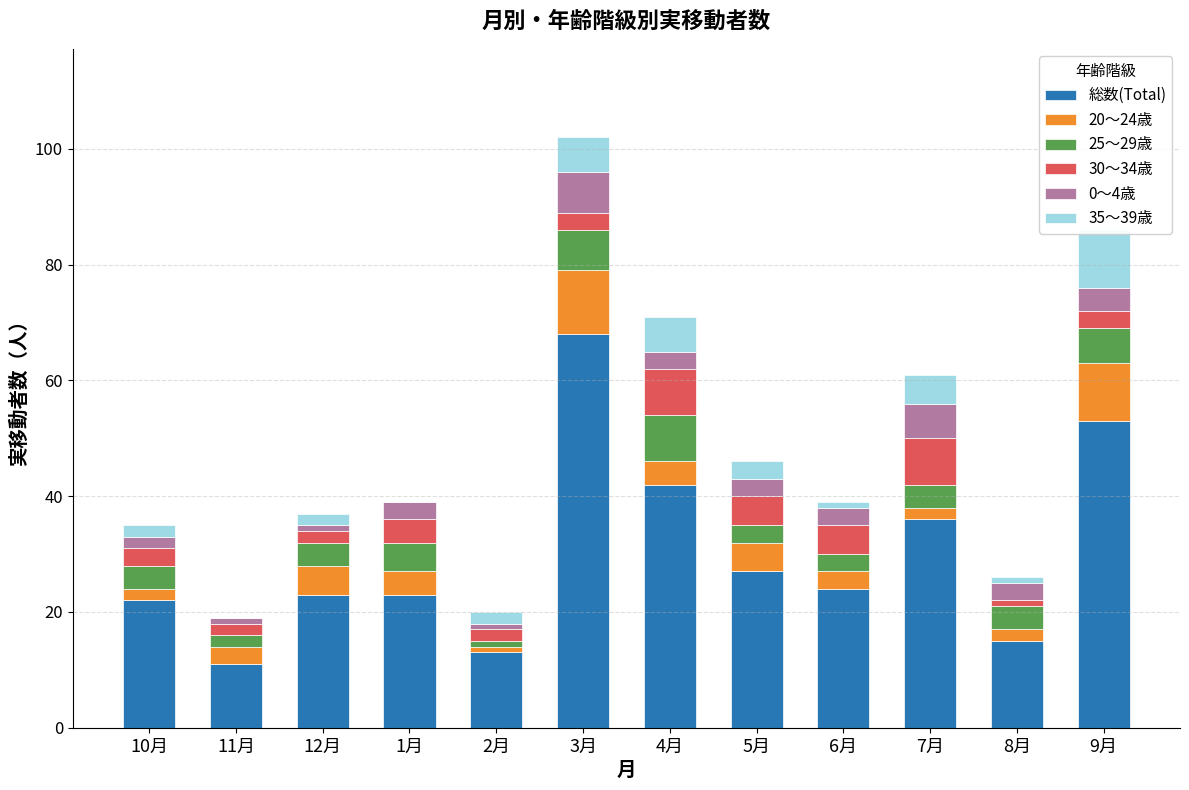

How many data points in 35～39歳 are less than 2?

4